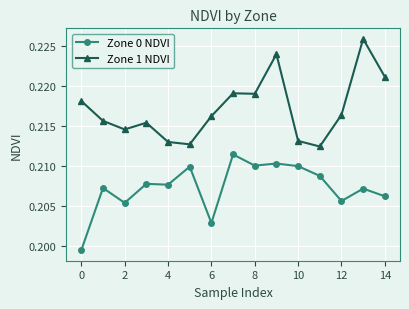

What is the sum of all Zone 1 NDVI values?

3.3